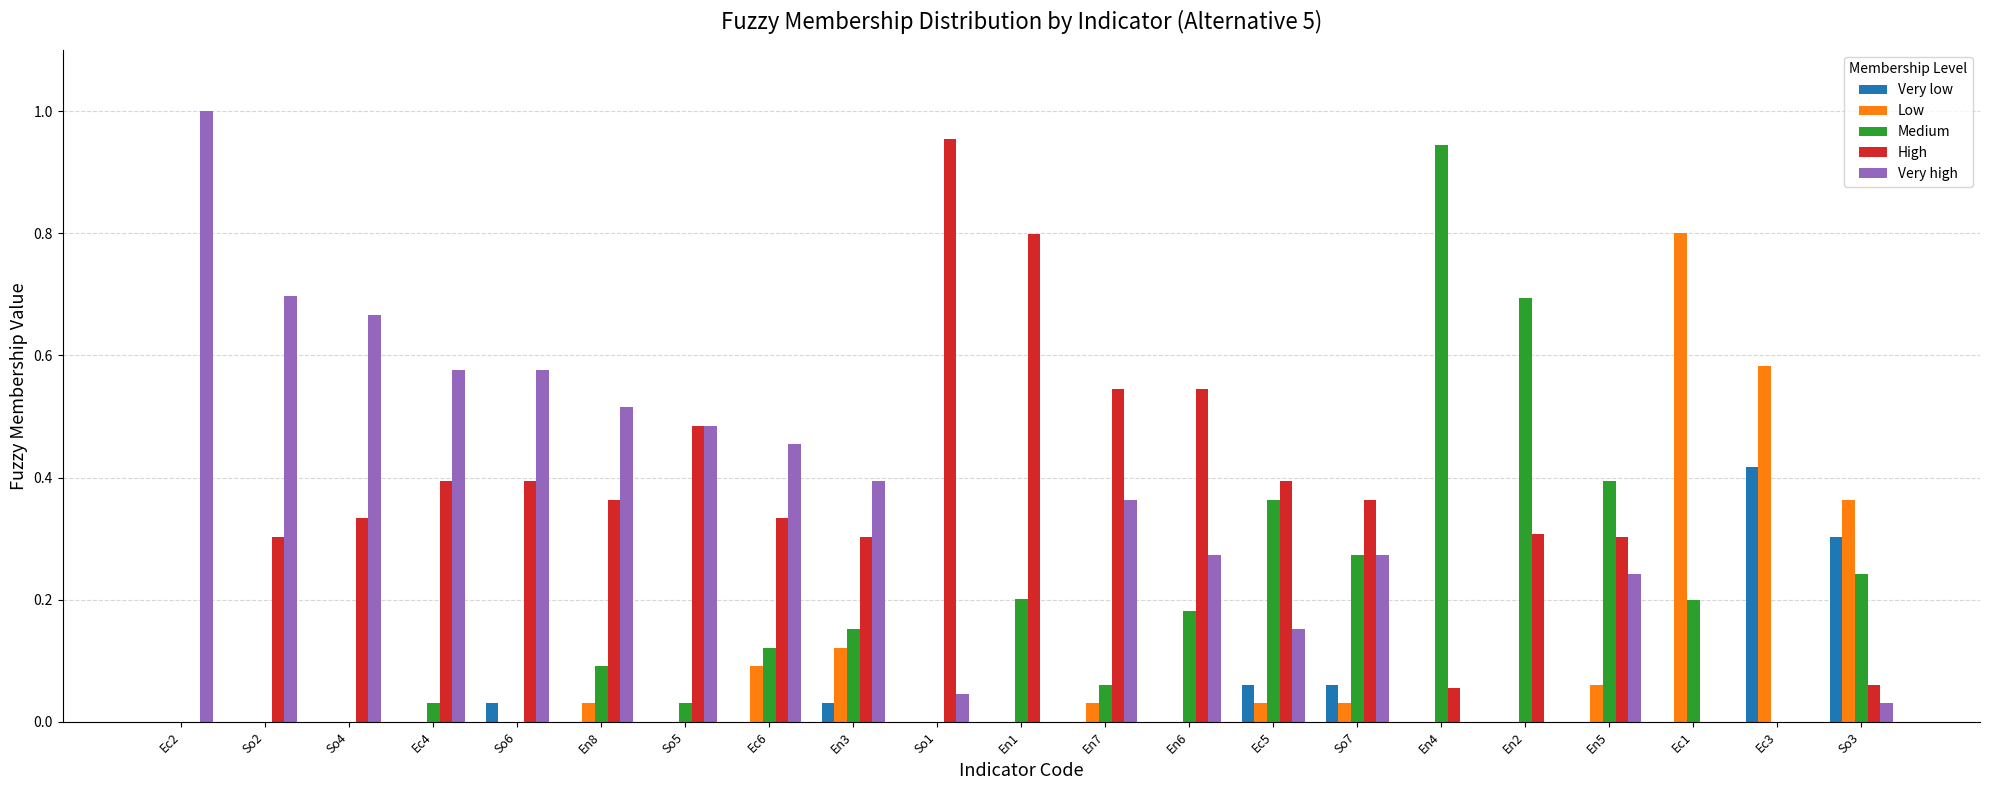

How many categories are shown in the chart?

21